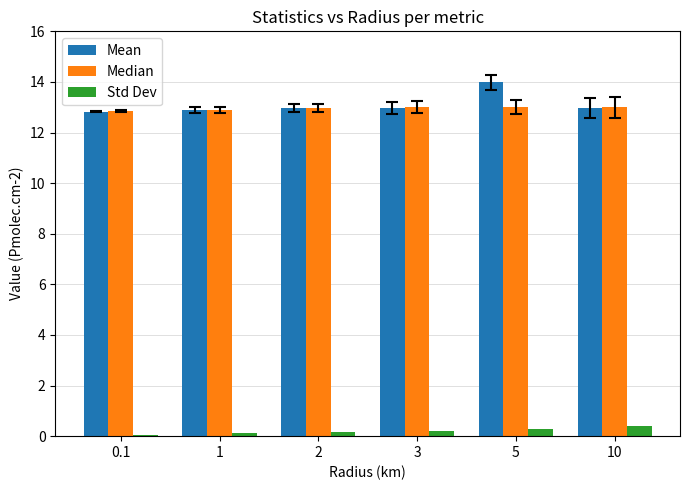

How many groups of bars are there?

6